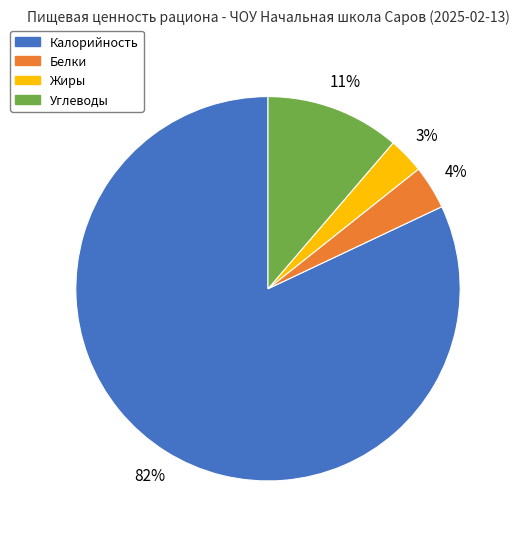

Is it true that Белки is 12% of the pie?

False